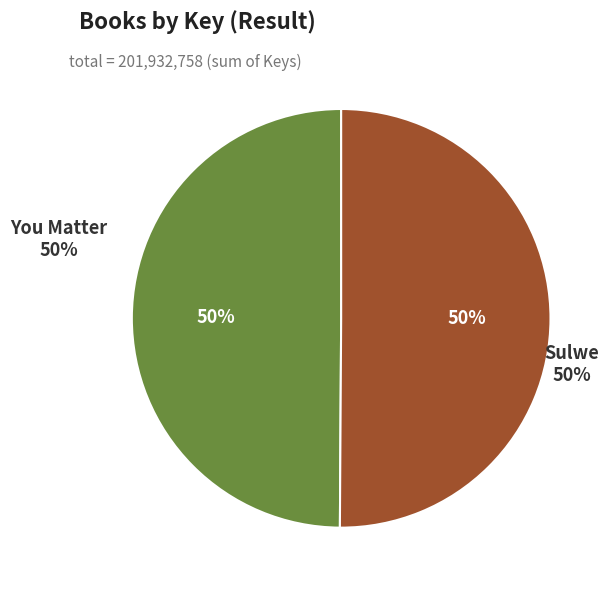

Which has a higher value, Sulwe or You Matter?

Sulwe